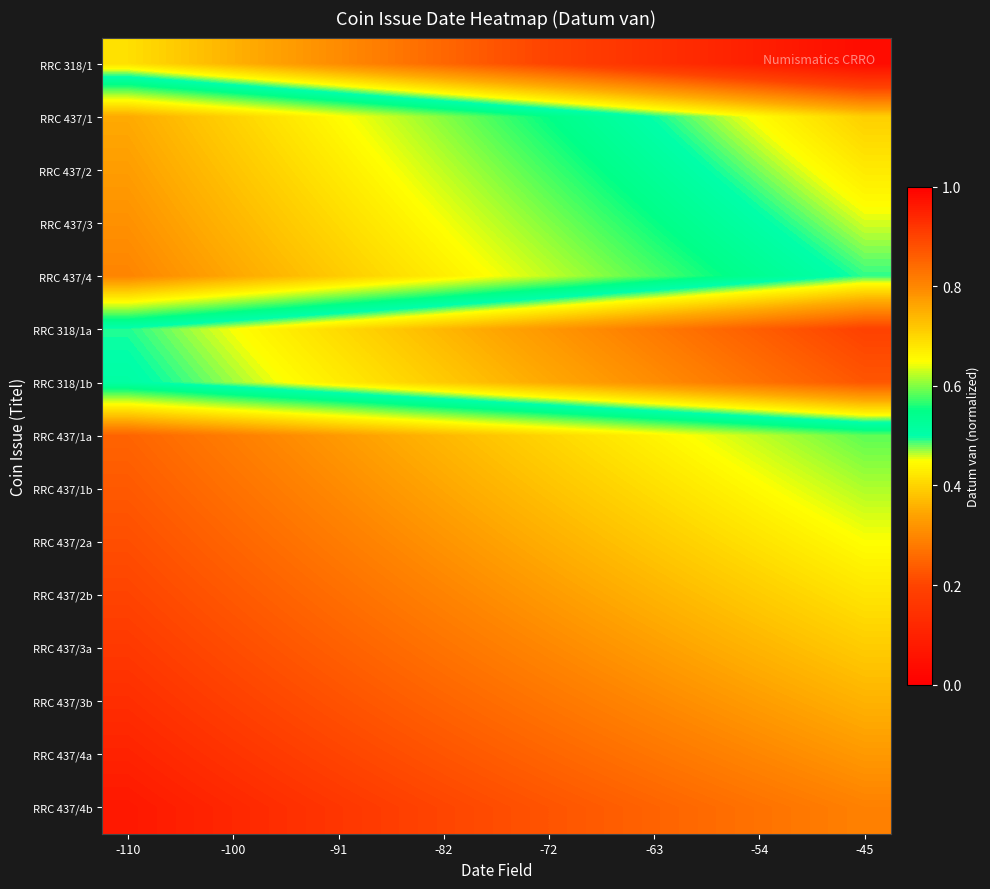

Count the number of data series in this chart.

15